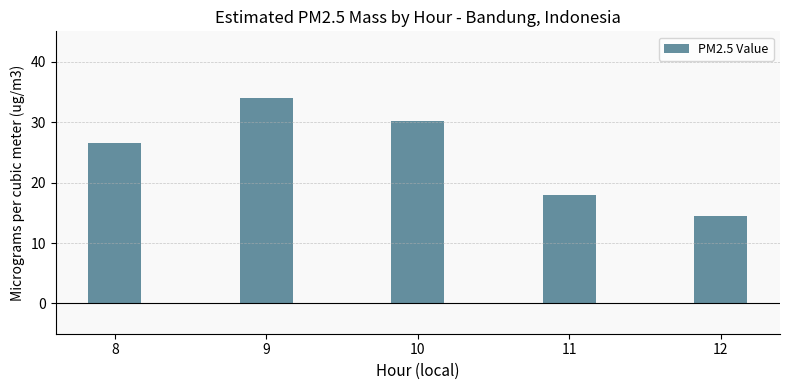

What is the smallest value displayed?

14.5